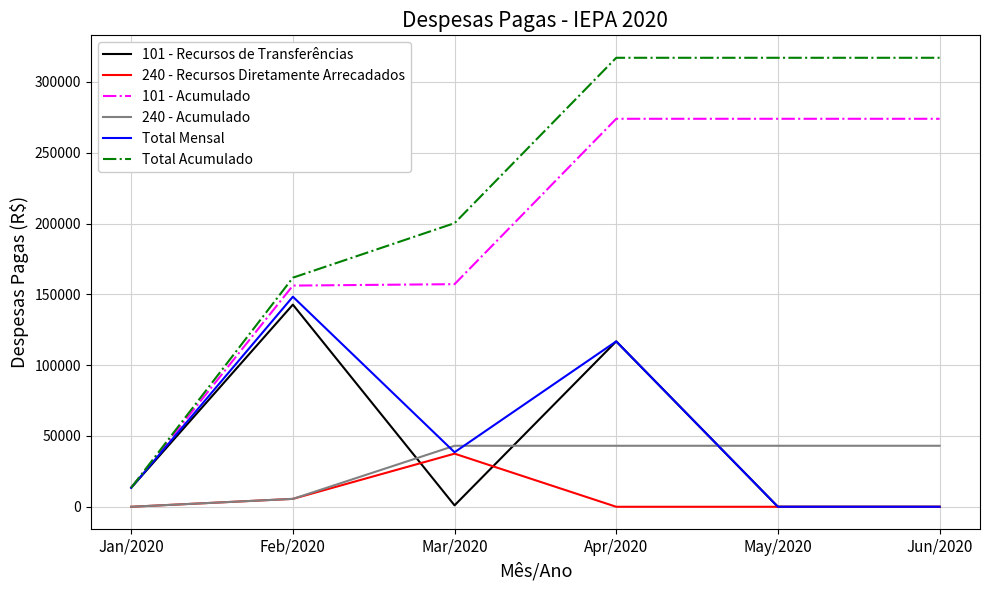

Rank the series by their maximum value, from highest to lowest.

Total Acumulado, 101 - Acumulado, Total Mensal, 101 - Recursos de Transferências, 240 - Acumulado, 240 - Recursos Diretamente Arrecadados